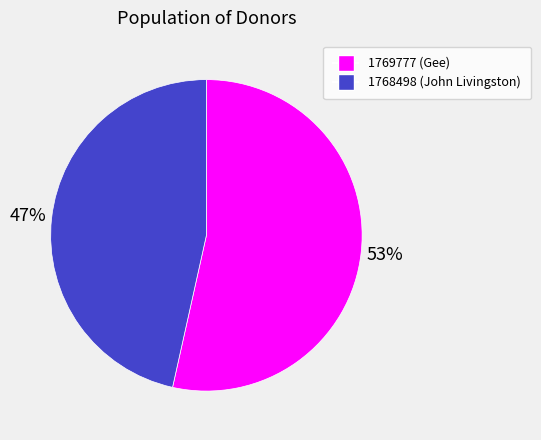

Which category has the smallest portion of the pie?

1768498 (John Livingston)